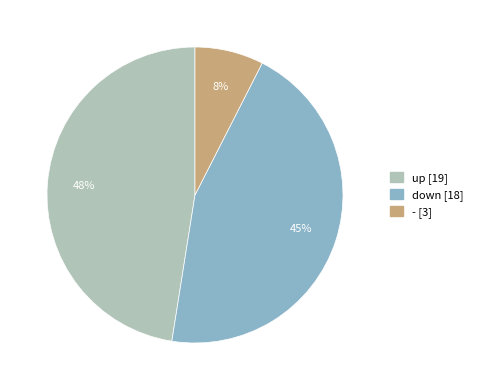

How many segments does this pie chart have?

3